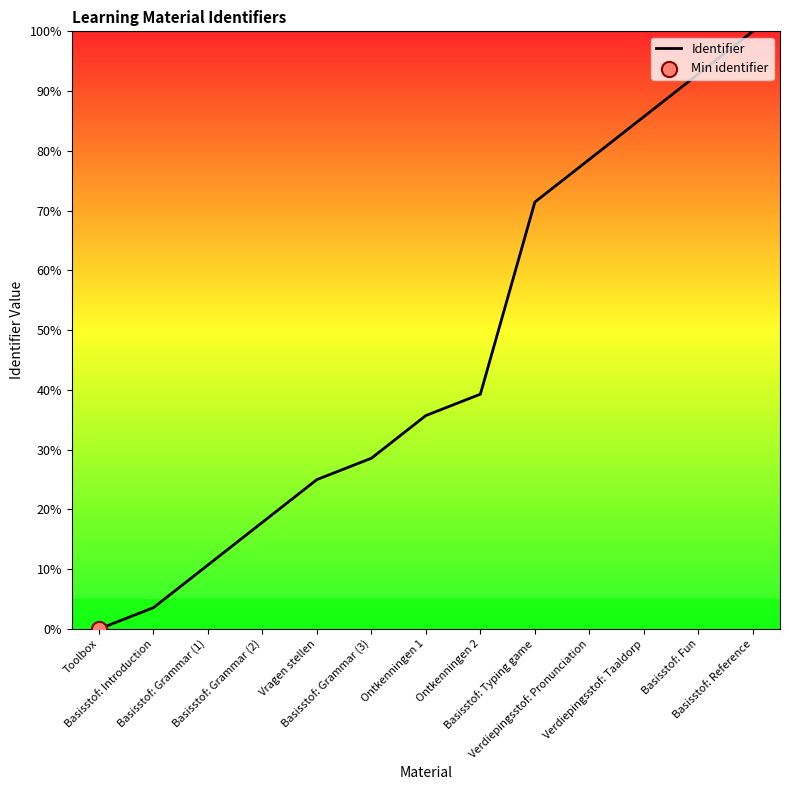

Which has a higher value, Ontkenningen 2 or Verdiepingsstof: Taaldorp?

Verdiepingsstof: Taaldorp